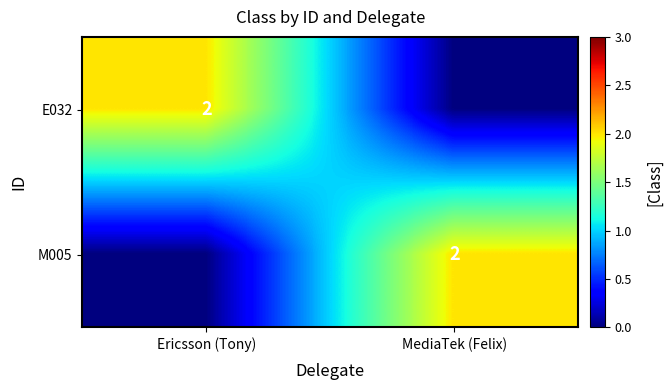

Is it true that M005 equals 2 at MediaTek (Felix)?

True